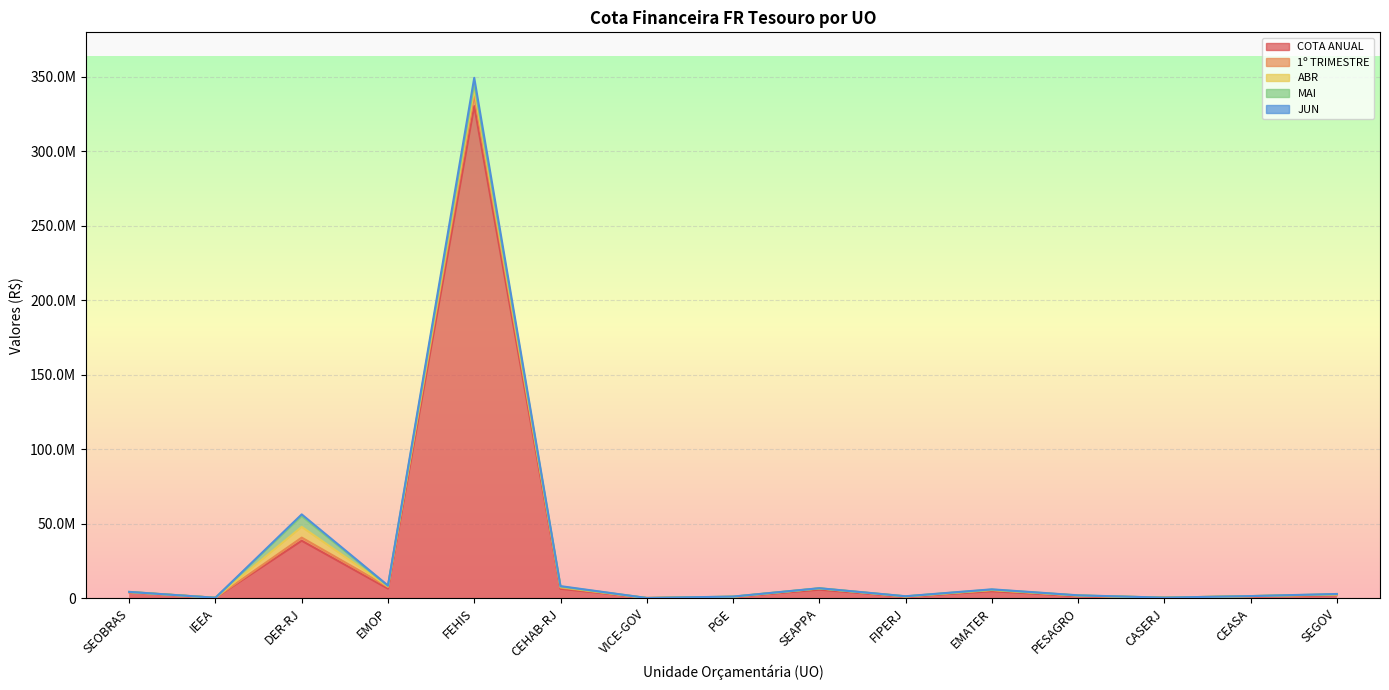

What position from the left is VICE-GOV?

7